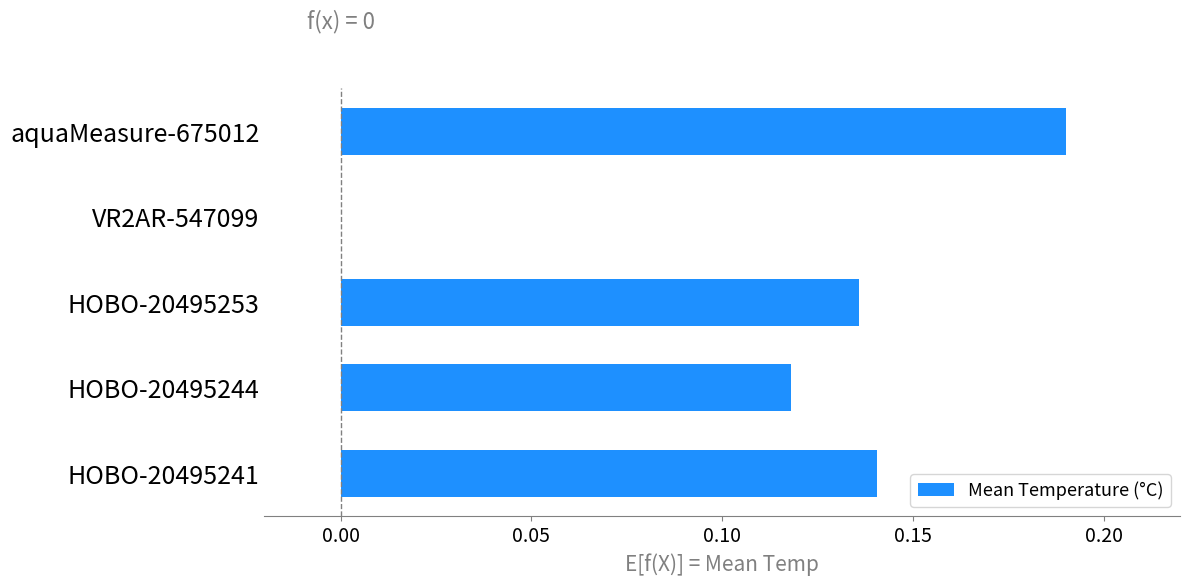

How many distinct data groups are displayed?

1